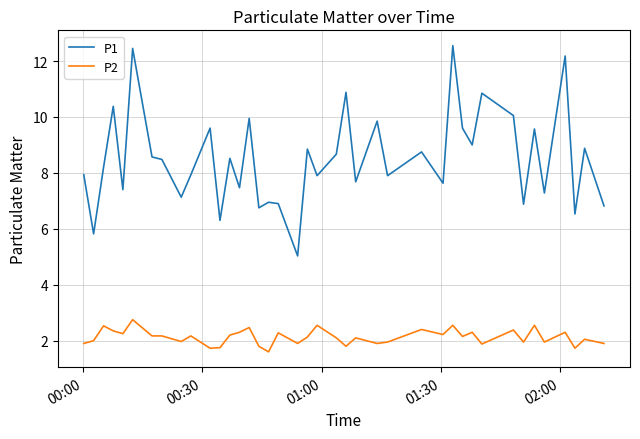

List the series in order of their peak value, lowest first.

P2, P1